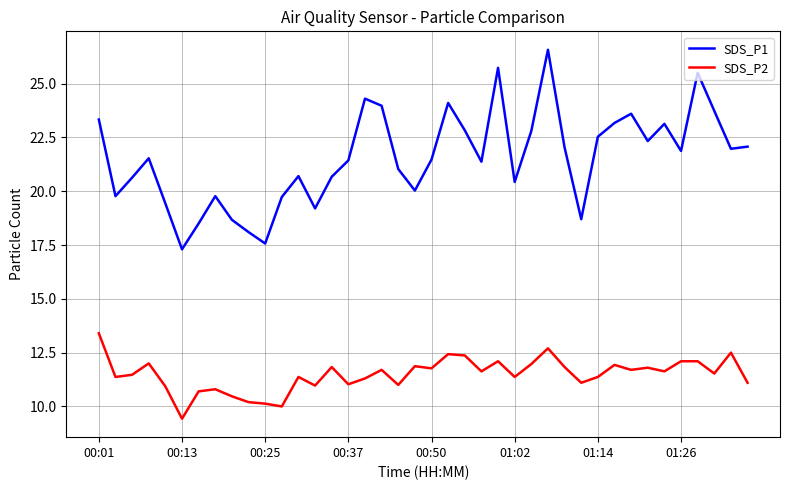

True or false: SDS_P2 and SDS_P1 cross at least once.

False